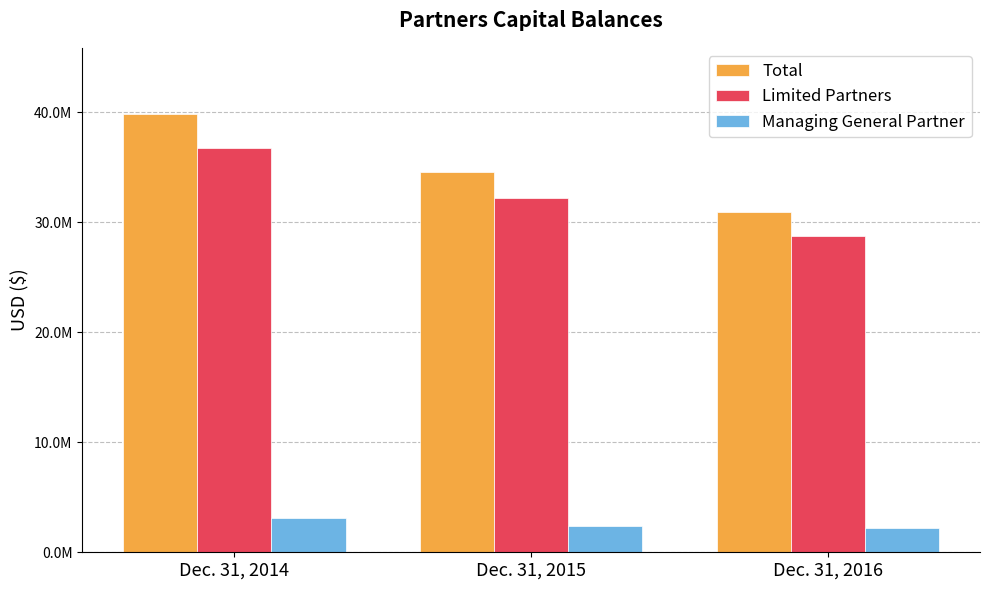

Which category has the lowest value in the Total series?

Dec. 31, 2016